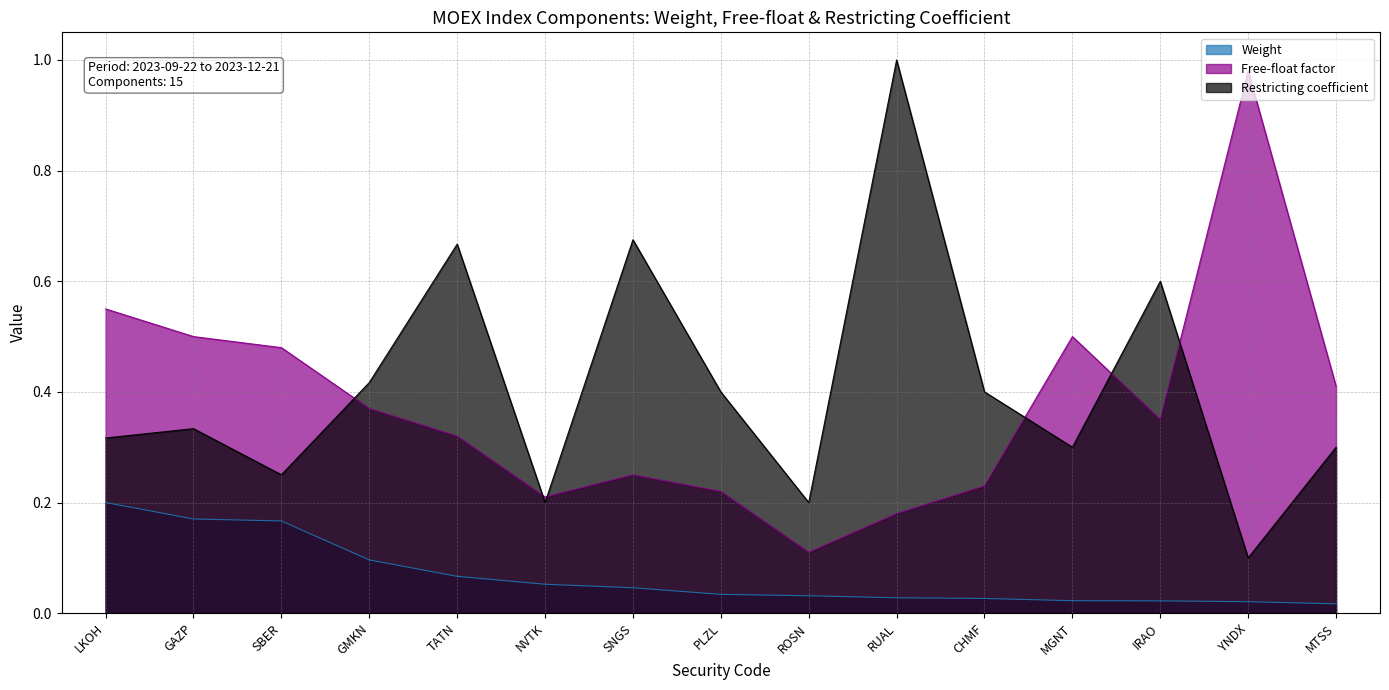

What is the sum of the Restricting coefficient values at MGNT and RUAL?

1.3